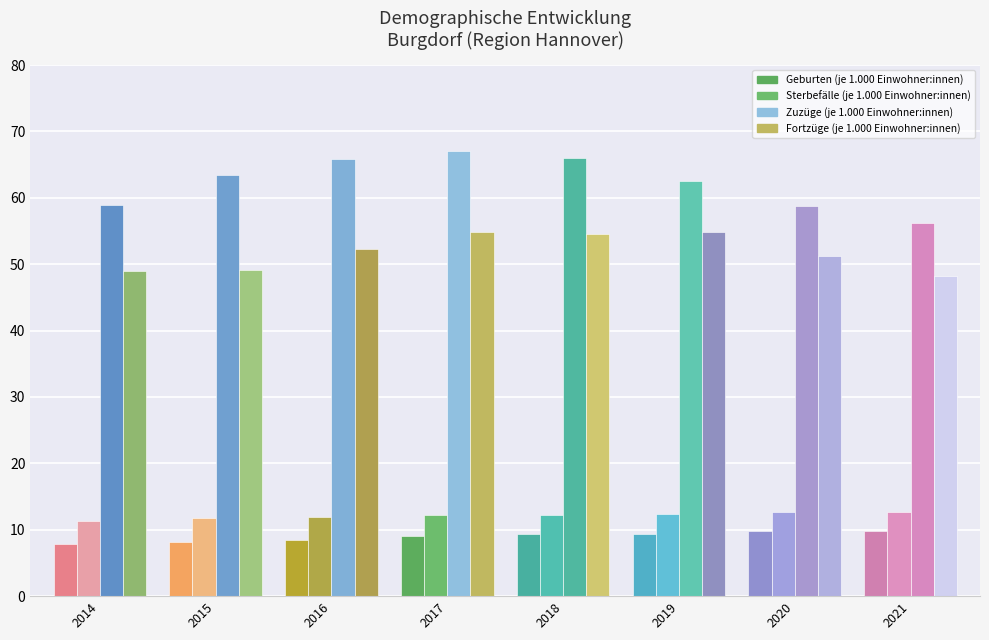

What is the sum of all Sterbefälle (je 1.000 Einwohner:innen) values?

97.1